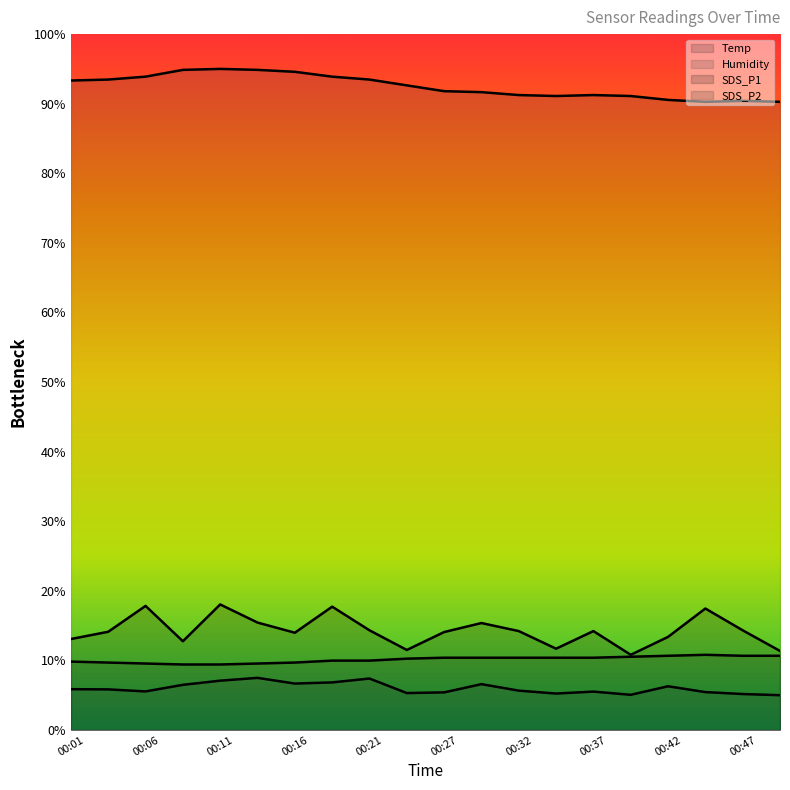

Count the number of categories in the chart.

20